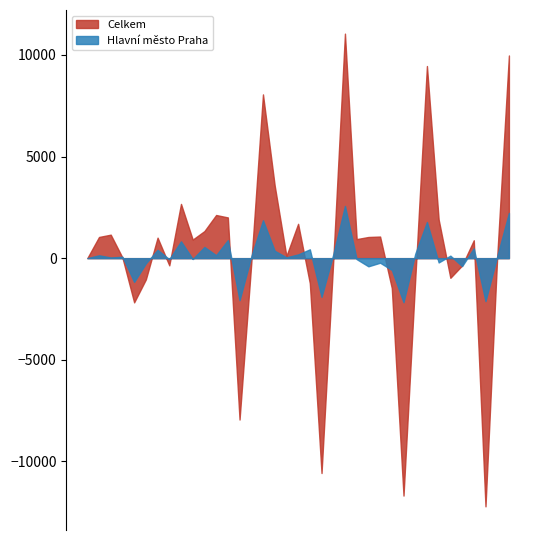

List the series in order of their overall mean, highest first.

Celkem, Hlavní město Praha